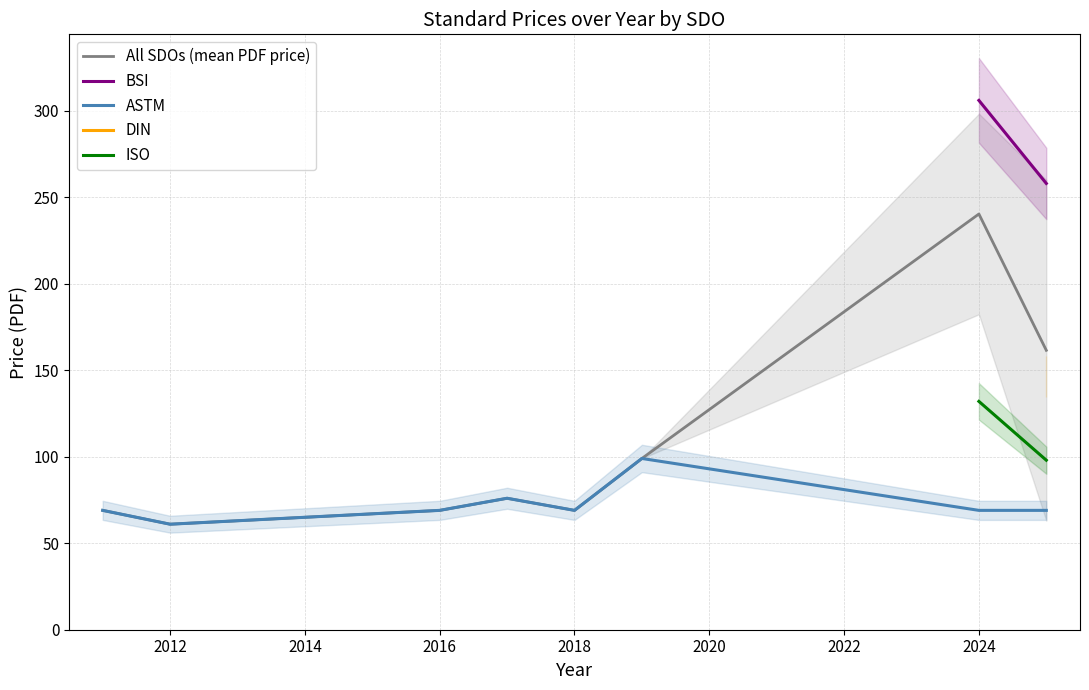

At which label is Price (PDF) closest to 155?

2025